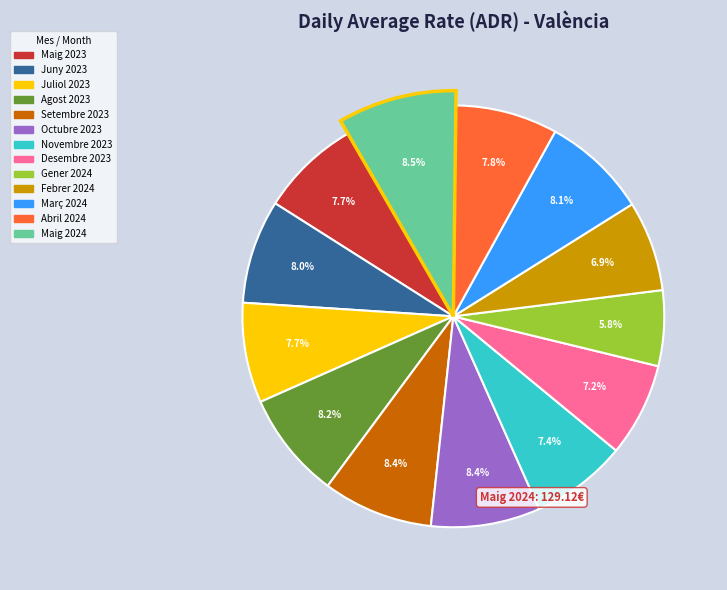

Is it true that Setembre 2023 is 8% of the pie?

True